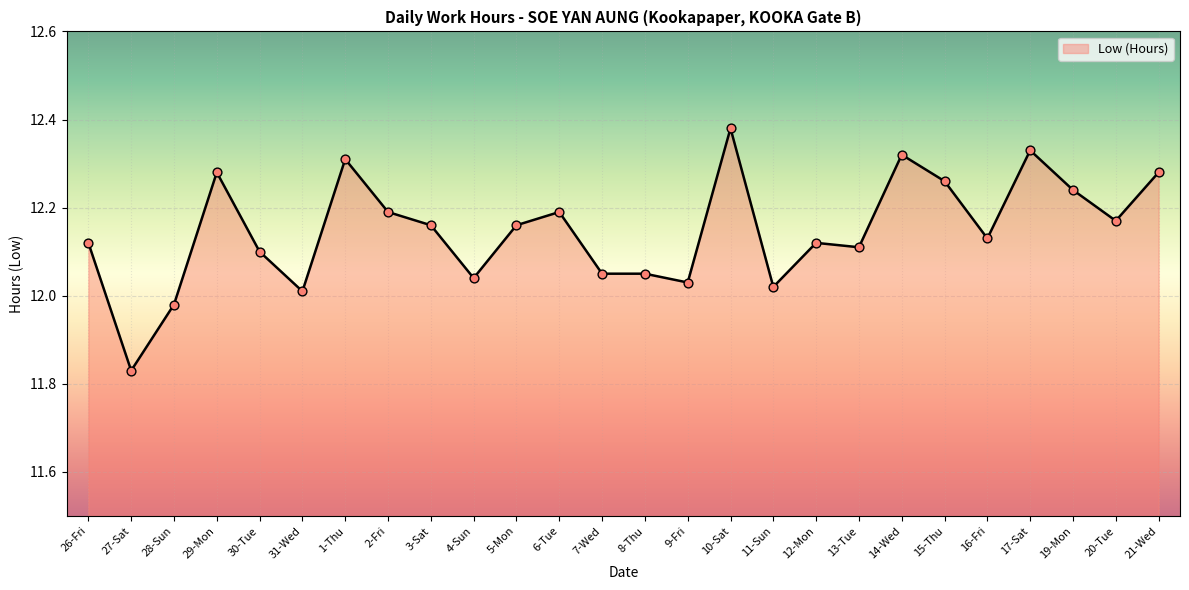

What is the ratio of the value at 14-Wed to the value at 16-Fri?

1.0